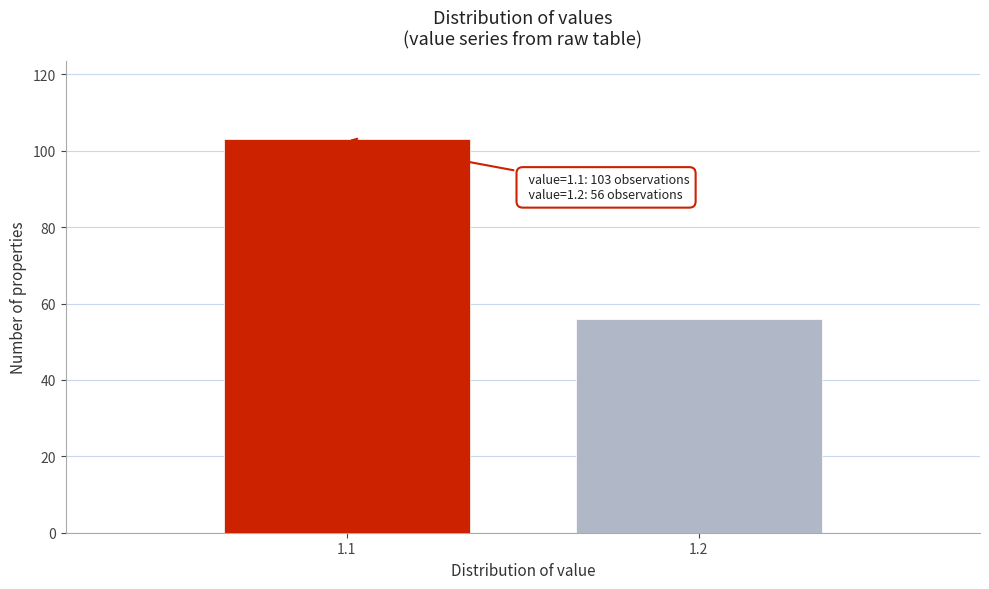

Reading right to left, list all the values displayed in this chart.

56	103